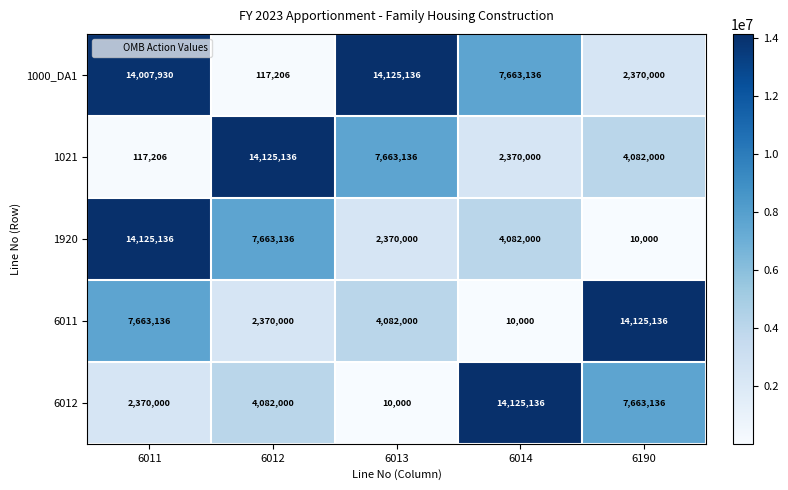

At which label is 1000_DA1 closest to 7121171?

6014